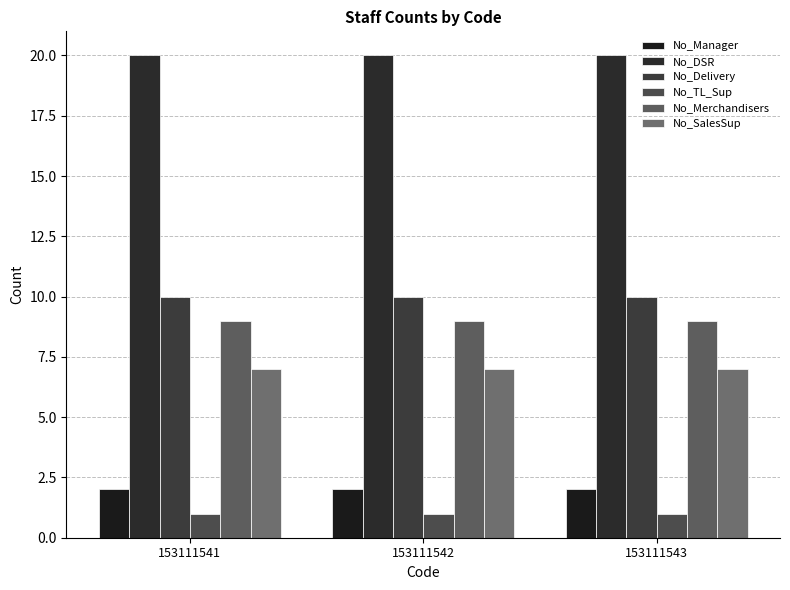

What is the sum of all No_Merchandisers values?

27